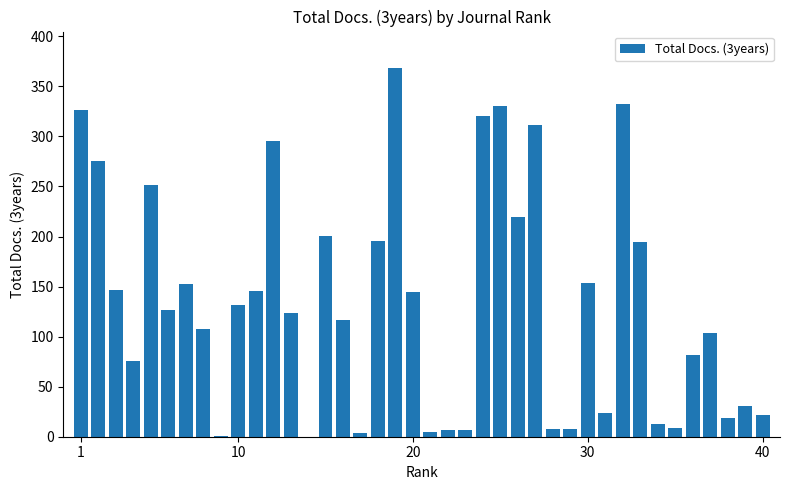

What is the sum of all values?

5393